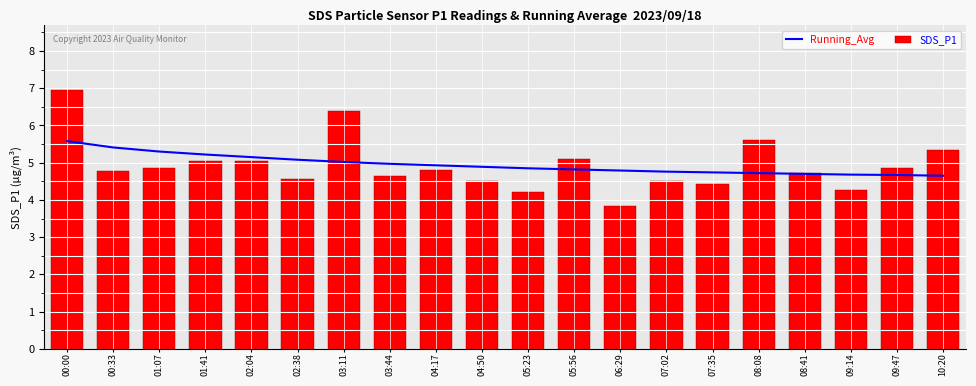

The value of Running_Avg at 08:08 is 4.7. True or false?

True